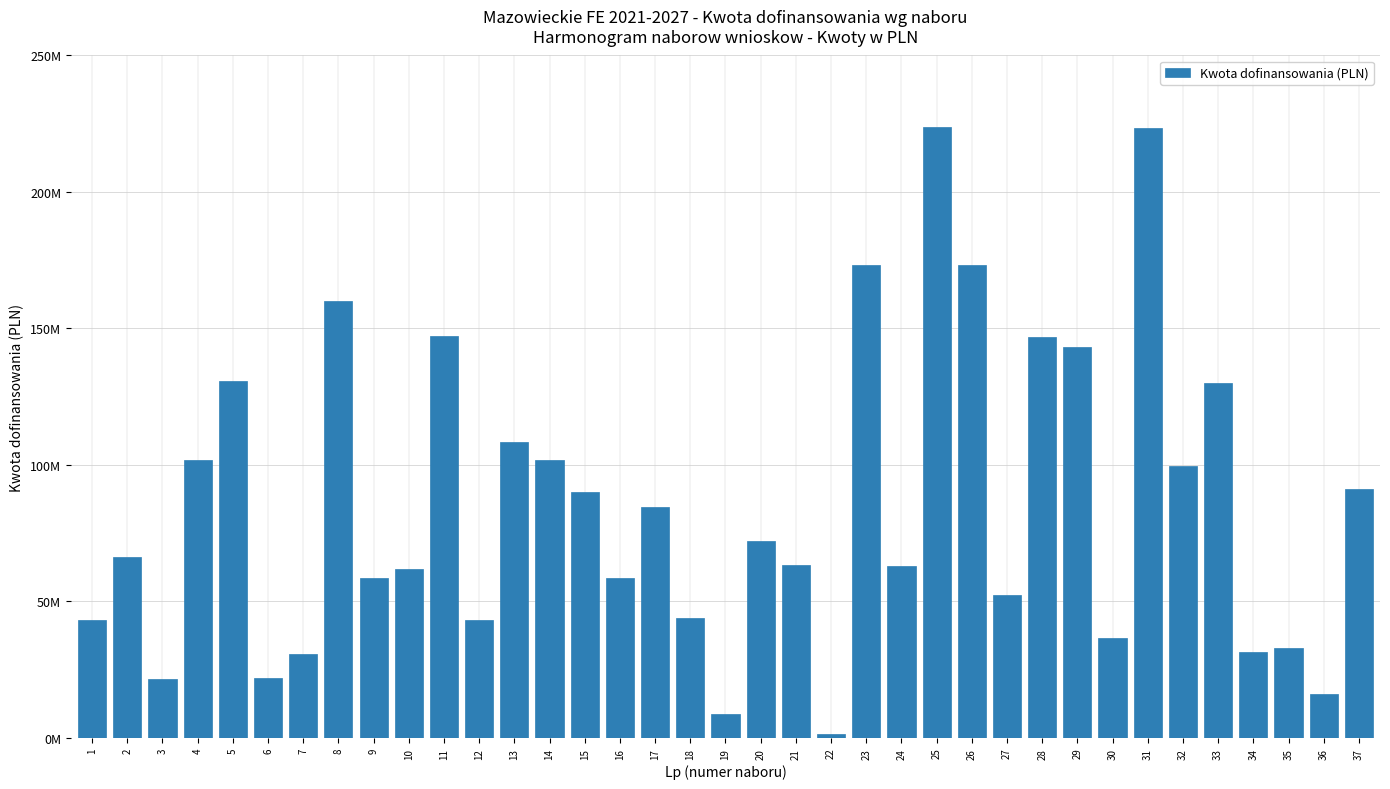

Approximately how many times larger is the value at 2 compared to 12?

1.5